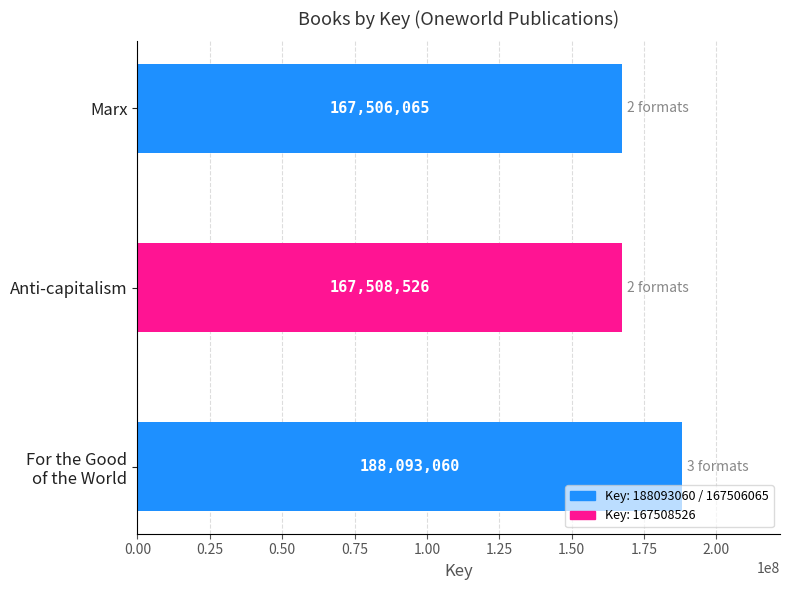

Reading top to bottom, what are all the values shown in this chart?

167506065	167508526	188093060